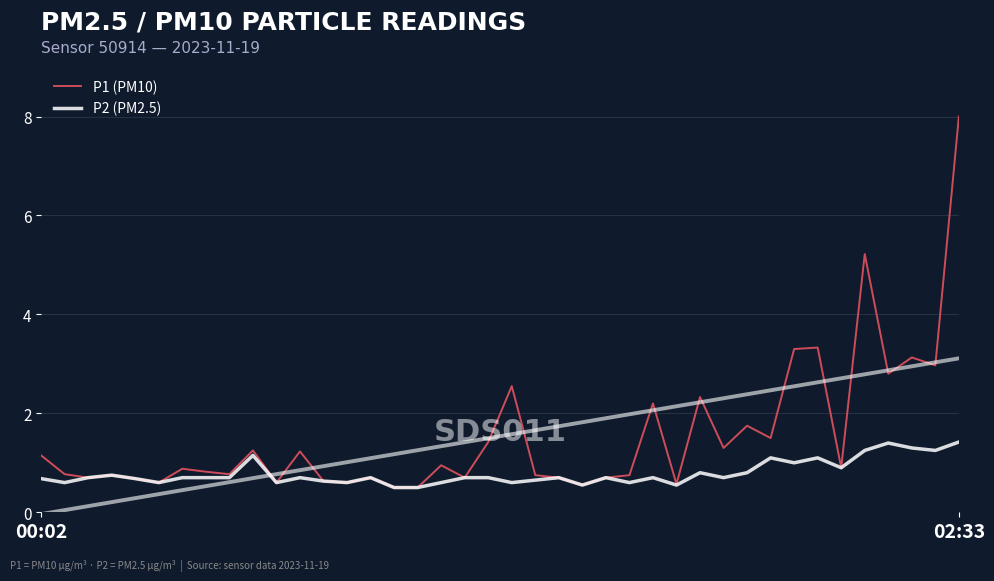

What is the minimum value for P2 (PM2.5)?

0.5